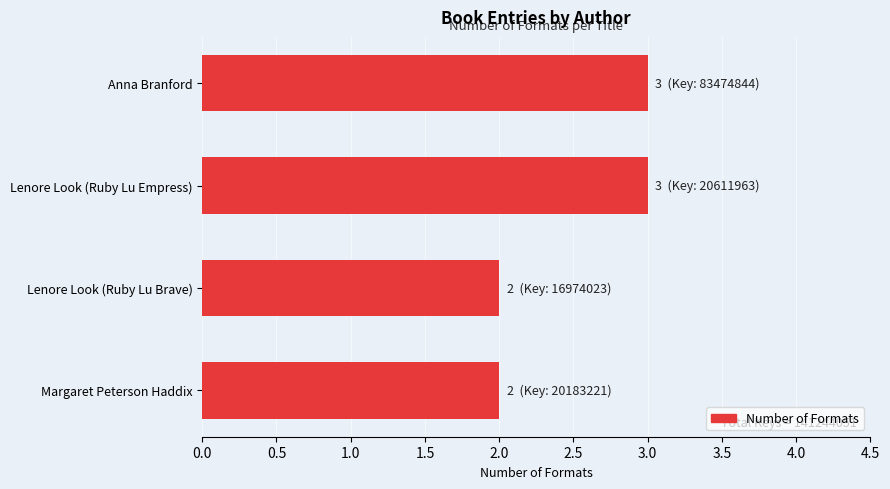

Which has a higher value, Lenore Look (Ruby Lu Empress) or Margaret Peterson Haddix?

Lenore Look (Ruby Lu Empress)